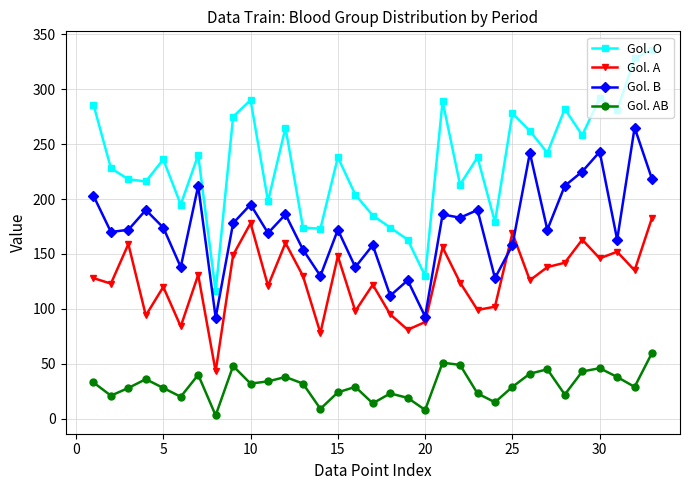

True or false: Gol. B and Gol. A intersect in this chart.

True